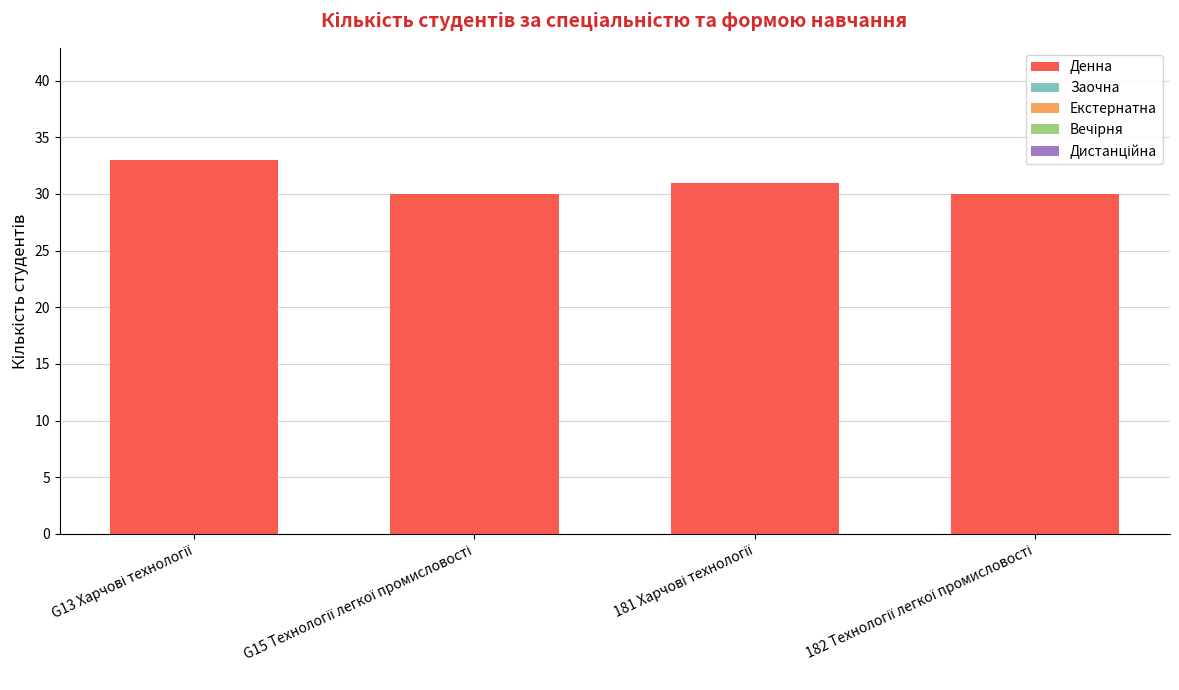

What is the sum of all values?

124